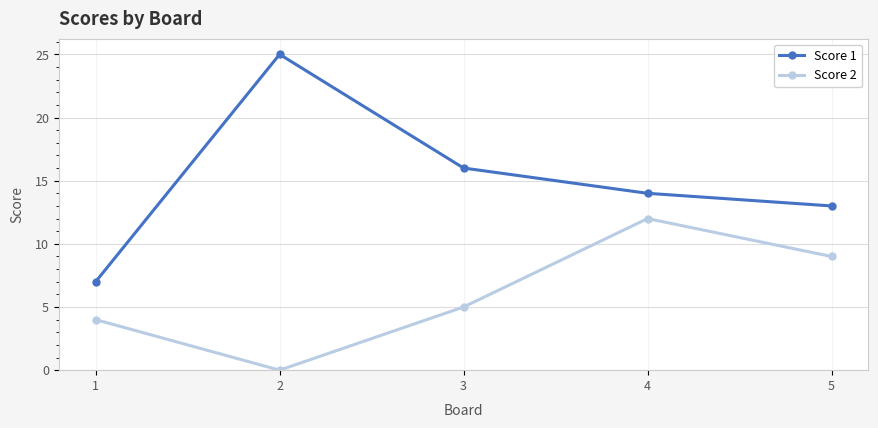

Reading right to left, extract all data points from this chart.

Score 1: 13	14	16	25	7
Score 2: 9	12	5	0	4